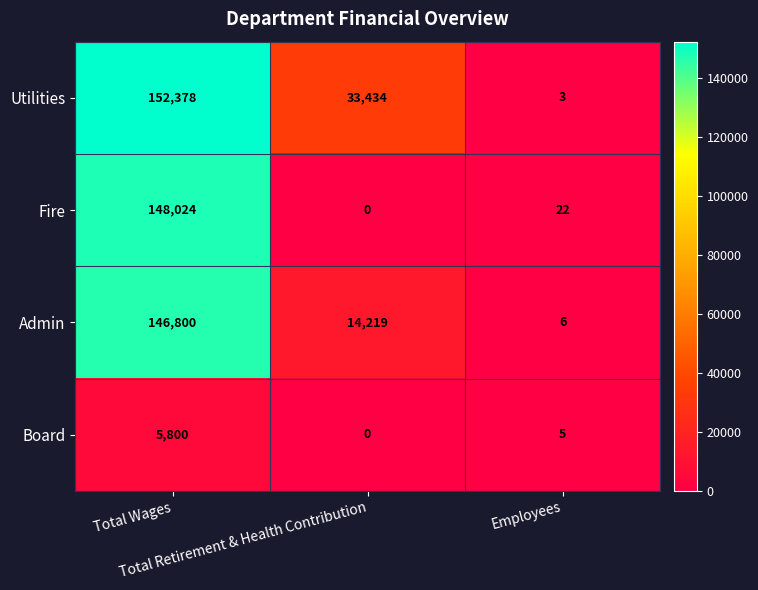

Which series has the largest range (max minus min)?

Utilities